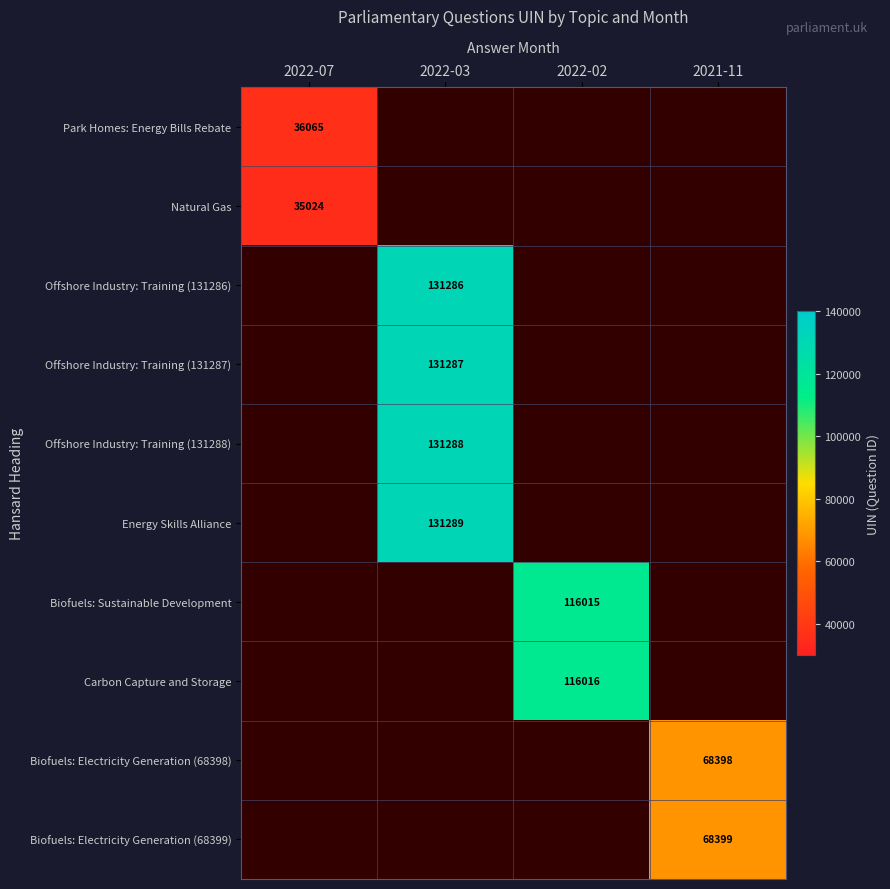

Is the value of Biofuels: Sustainable Development at 2022-02 greater than the value of Biofuels: Electricity Generation (68398) at 2021-11?

Yes